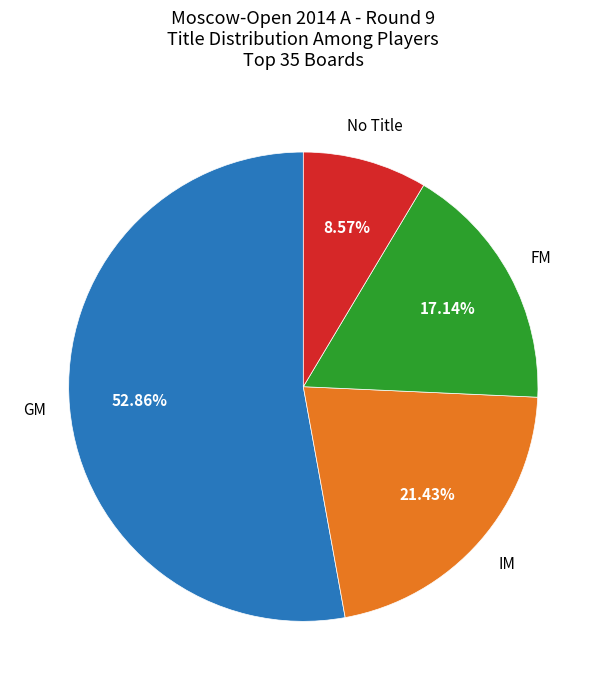

How many segments does this pie chart have?

4